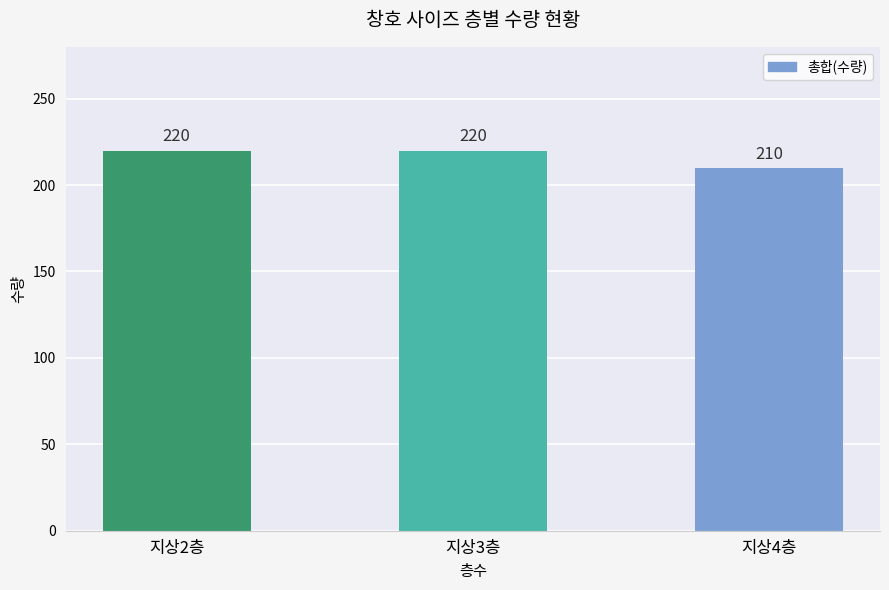

Reading right to left, transcribe all the data shown in this chart.

210	220	220